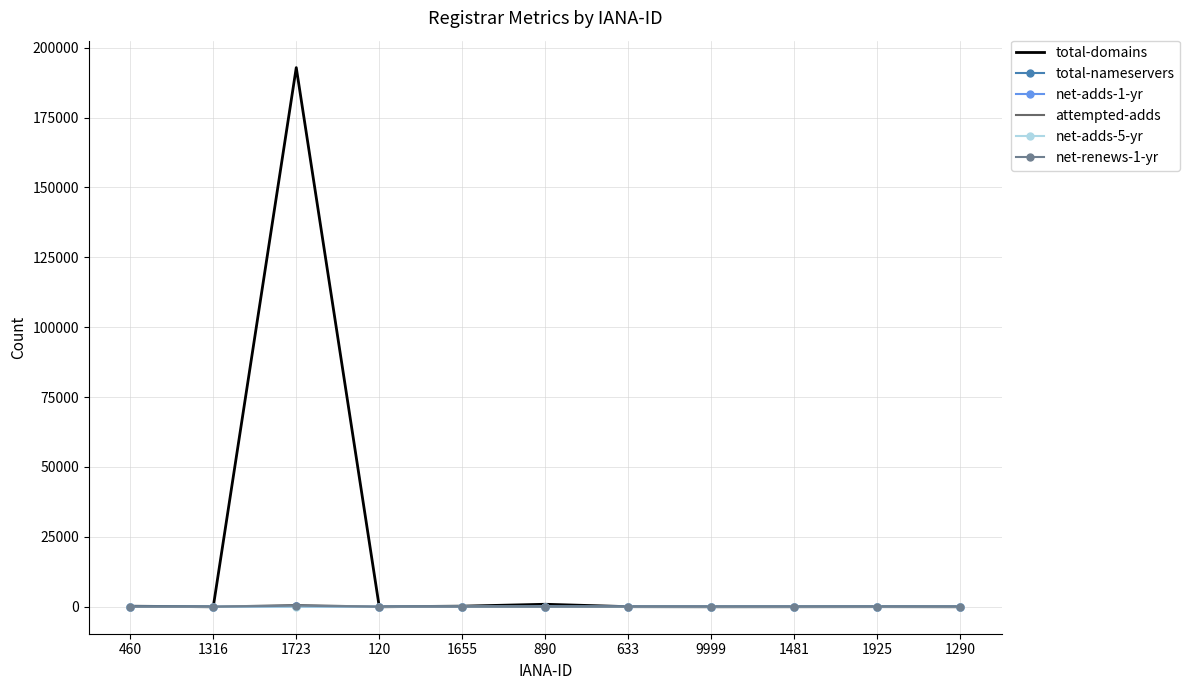

The value of net-adds-1-yr at 9999 is 0. True or false?

True